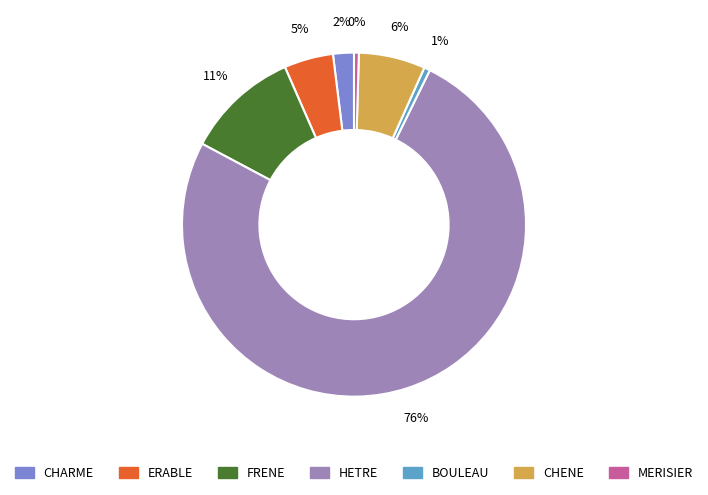

What percentage is the CHARME slice, to the nearest percent?

2%